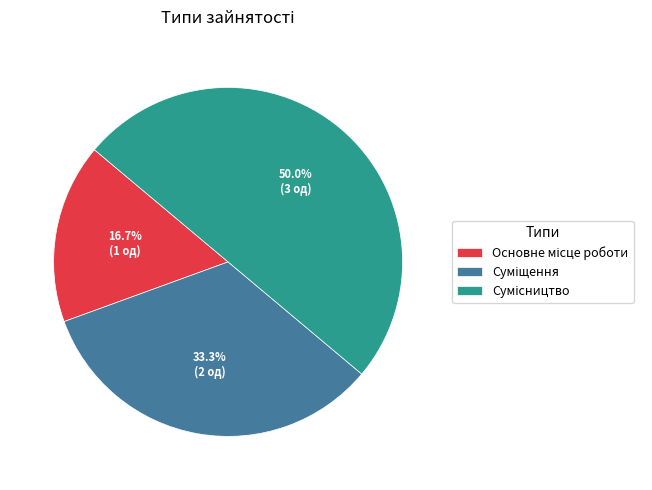

Approximately how many times larger is the value at Сумісництво compared to Суміщення?

1.5